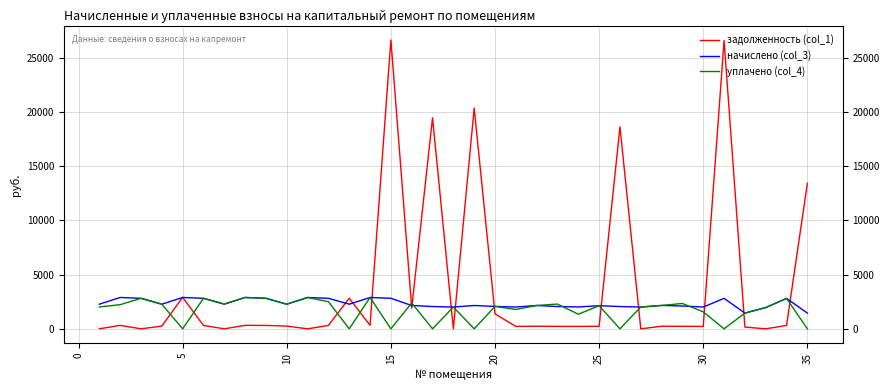

Which series has the largest range (max minus min)?

задолженность (col_1)